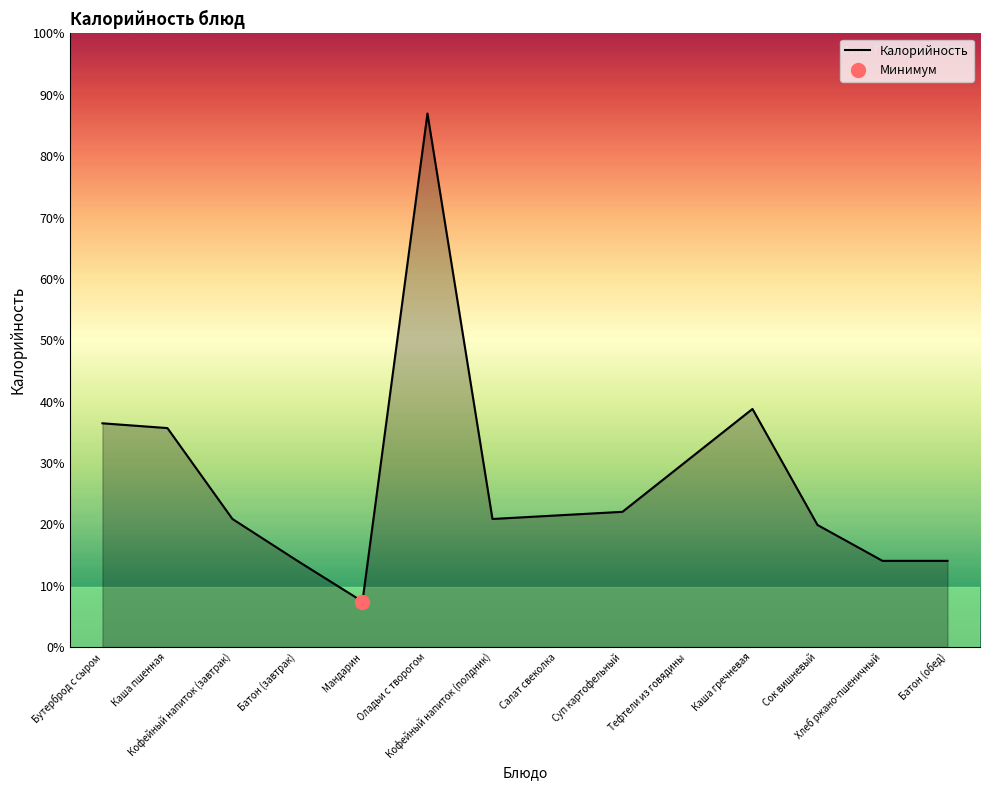

Is it true that the value at Каша пшенная is 183?

True